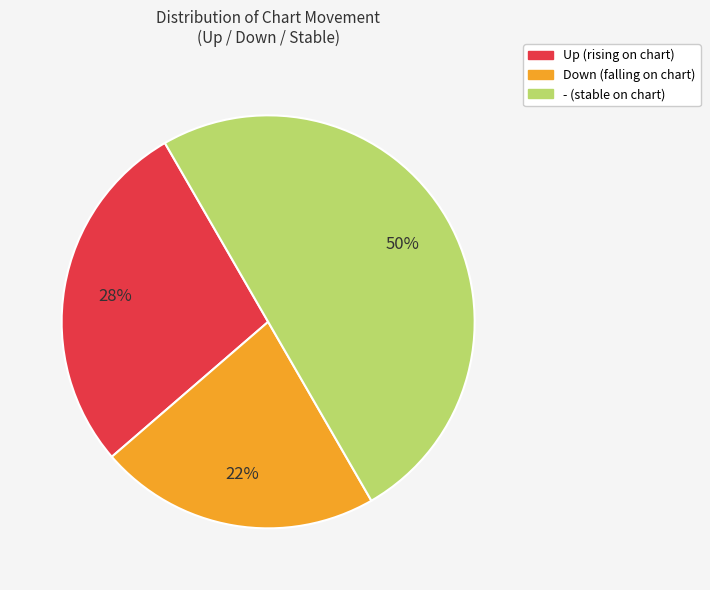

Count the number of slices in the pie.

3